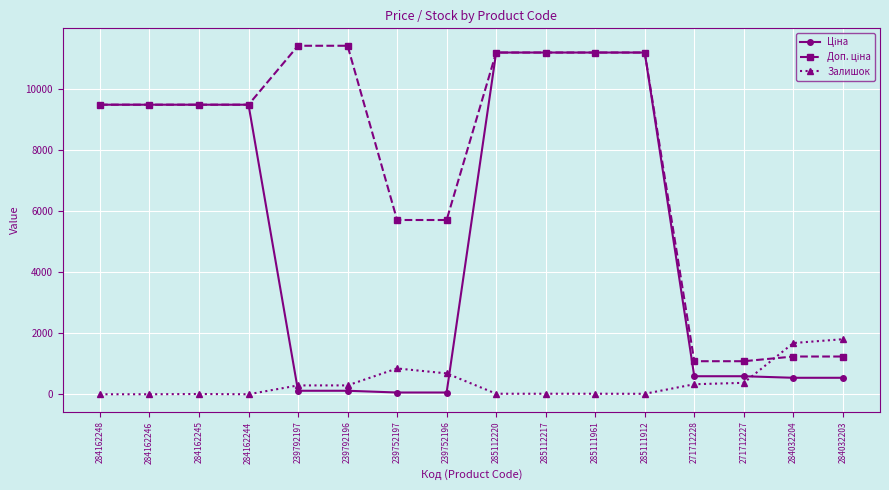

At how many categories does at least one series exceed 995?

16